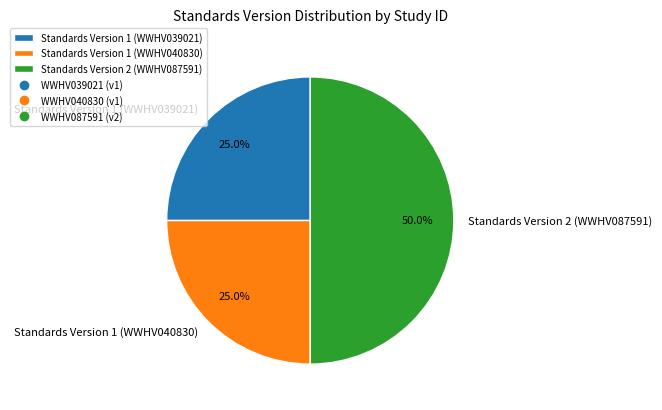

To the nearest percent, what is the average slice percentage?

33%